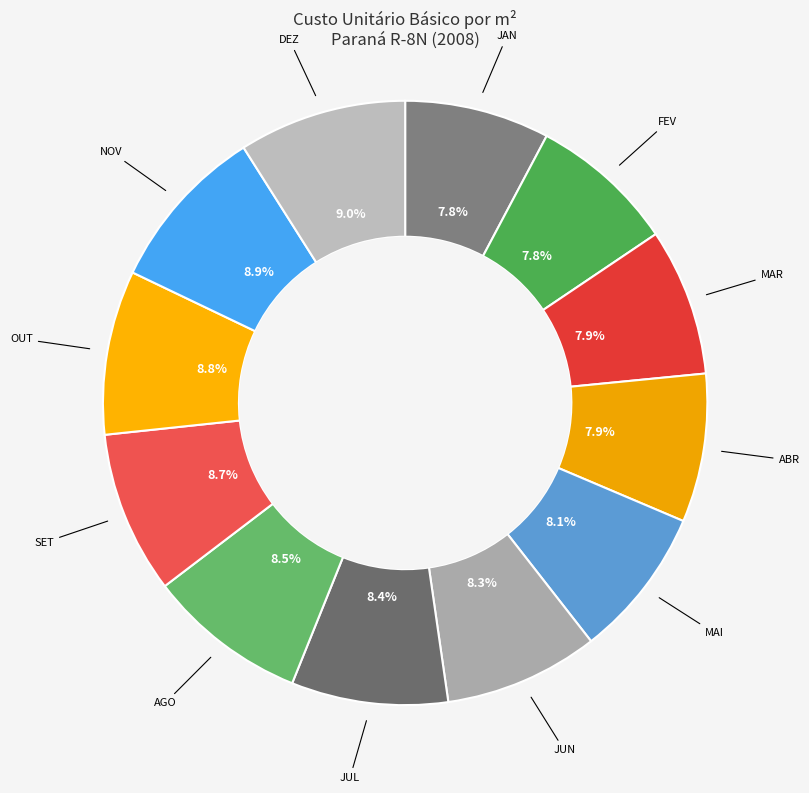

Is FEV the majority of the pie?

No